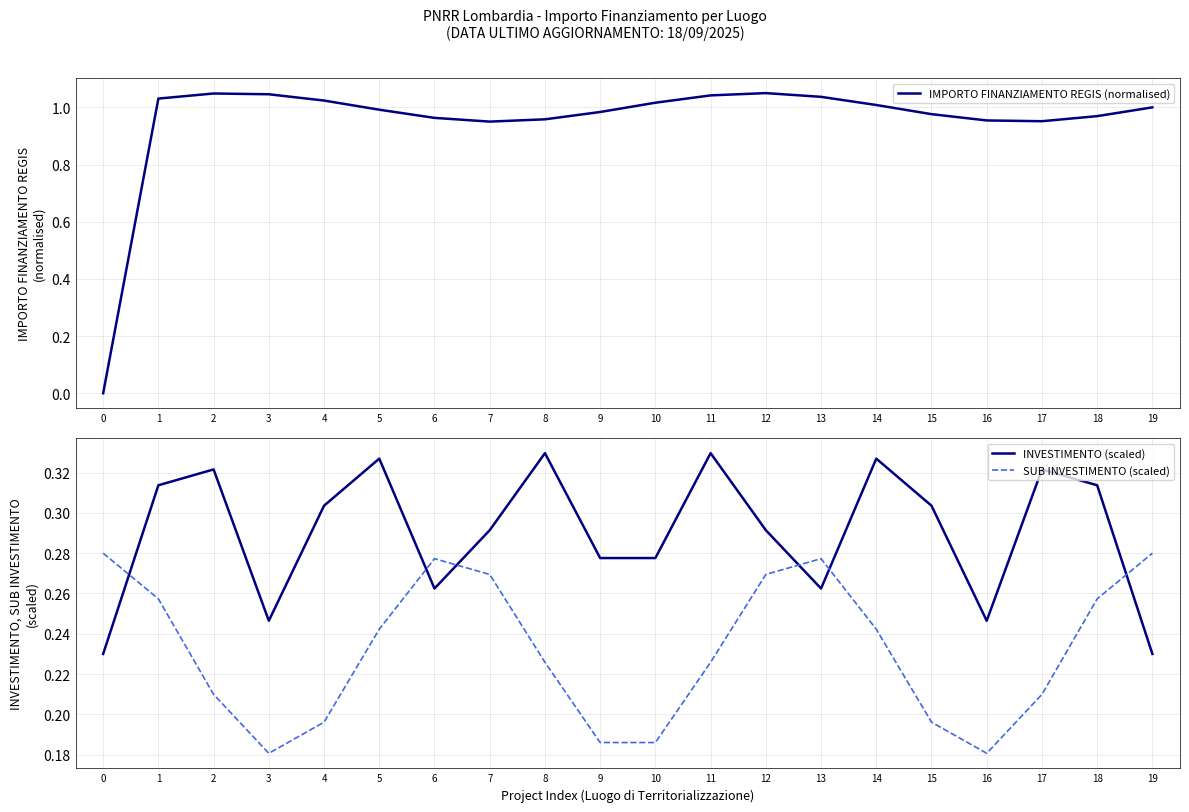

What is the greatest value displayed?

1.0